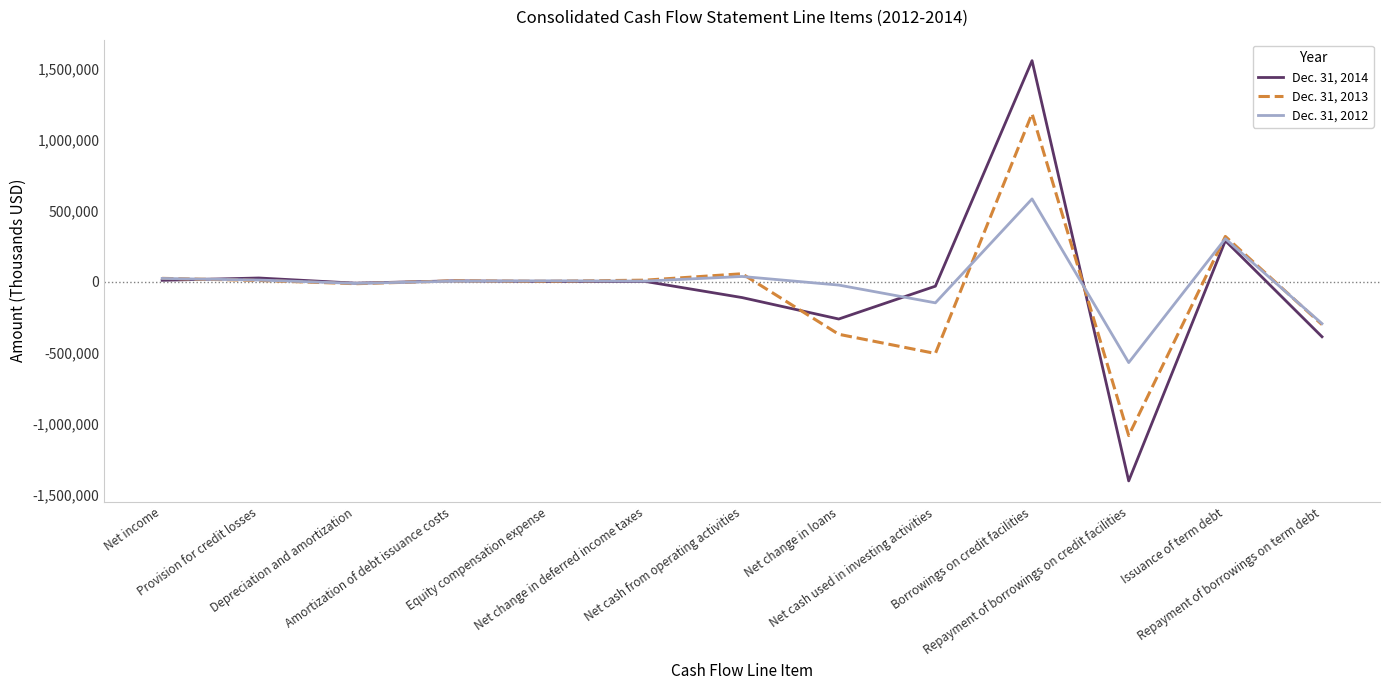

How many series are shown in this chart?

3